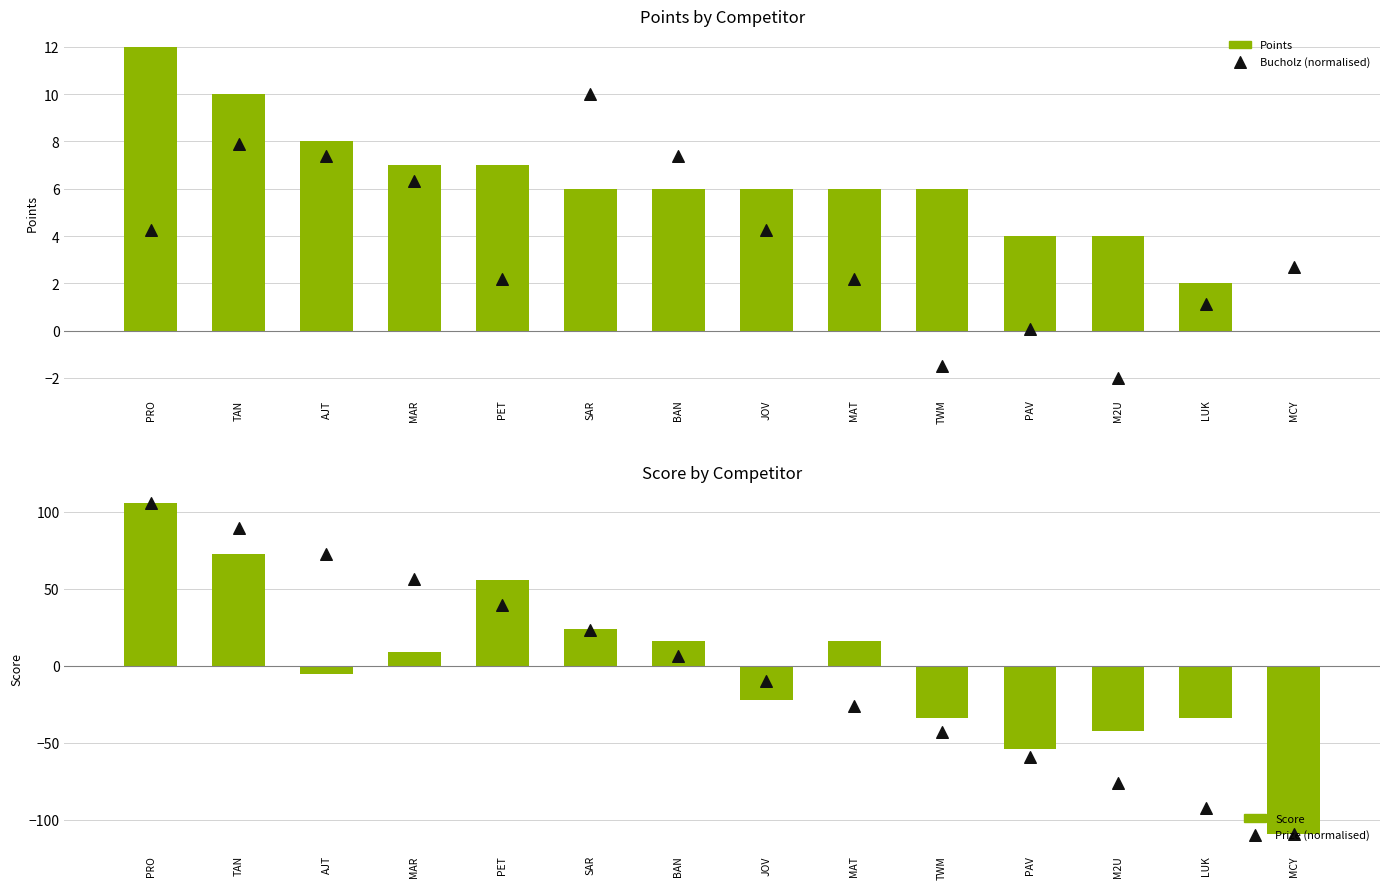

Which series reaches the minimum Y coordinate?

Score